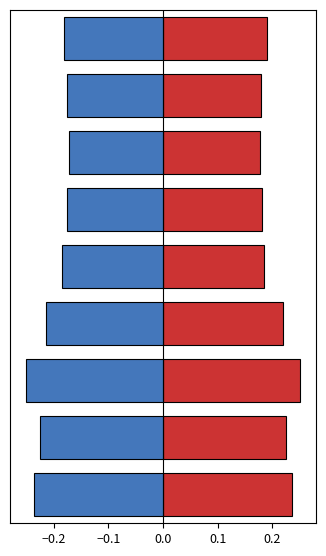

Reading right to left, transcribe all the data shown in this chart.

AAC (%): 0.2	0.2	0.2	0.2	0.2	0.2	0.2	0.2	0.2
DSS1 (arb.): -0.2	-0.2	-0.2	-0.2	-0.2	-0.2	-0.2	-0.2	-0.2